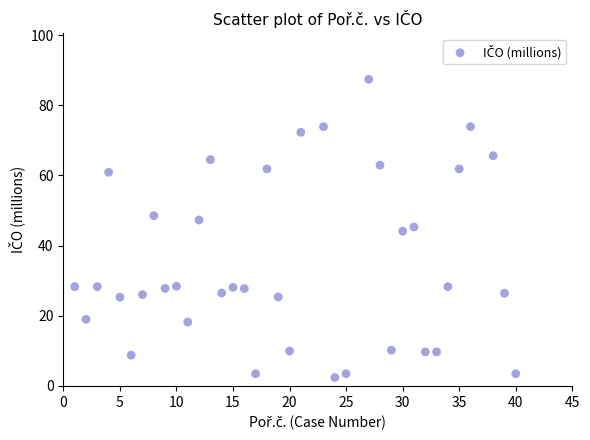

What is the range of X values (max minus min)?

39.0